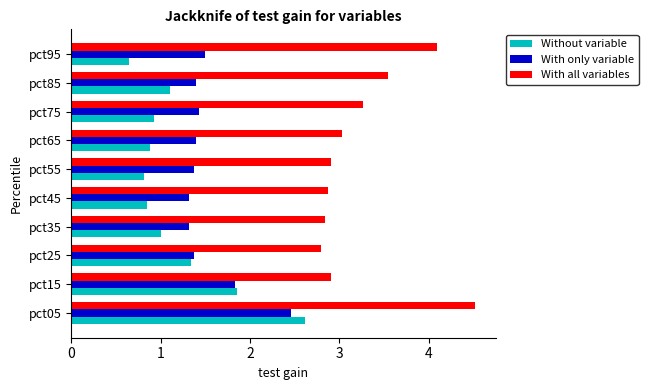

List the series in order of their overall mean, highest first.

With all variables, With only variable, Without variable